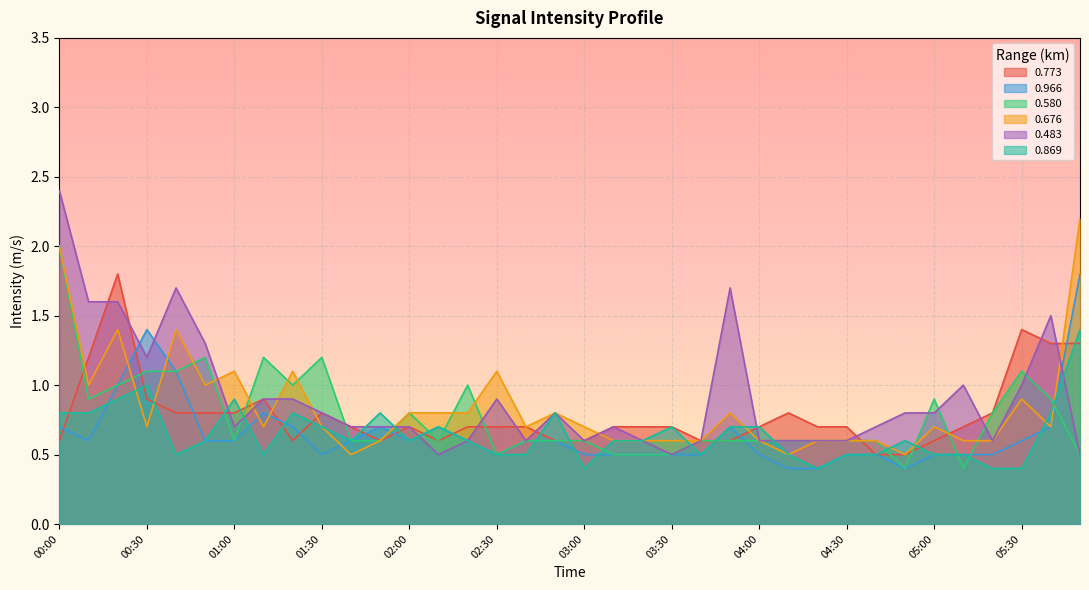

True or false: 0.869 has a value of 0.7 at 02:30.

False